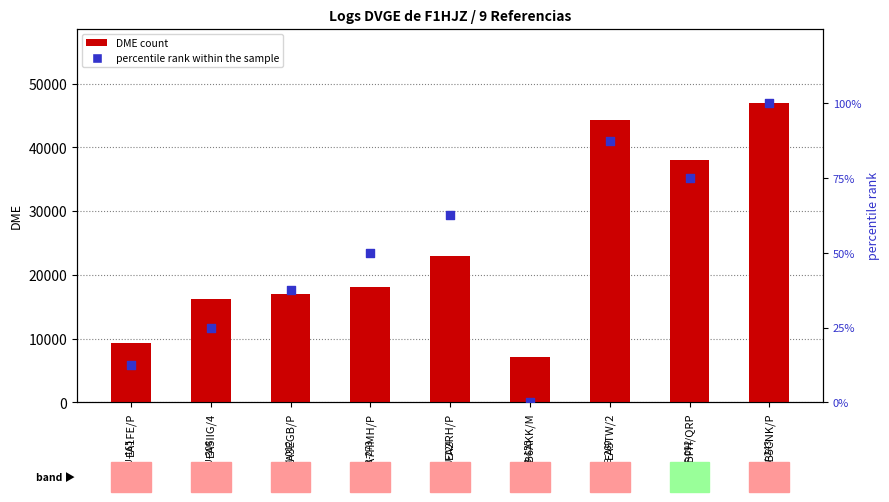

Which series has the widest spread of Y values?

DME (count)